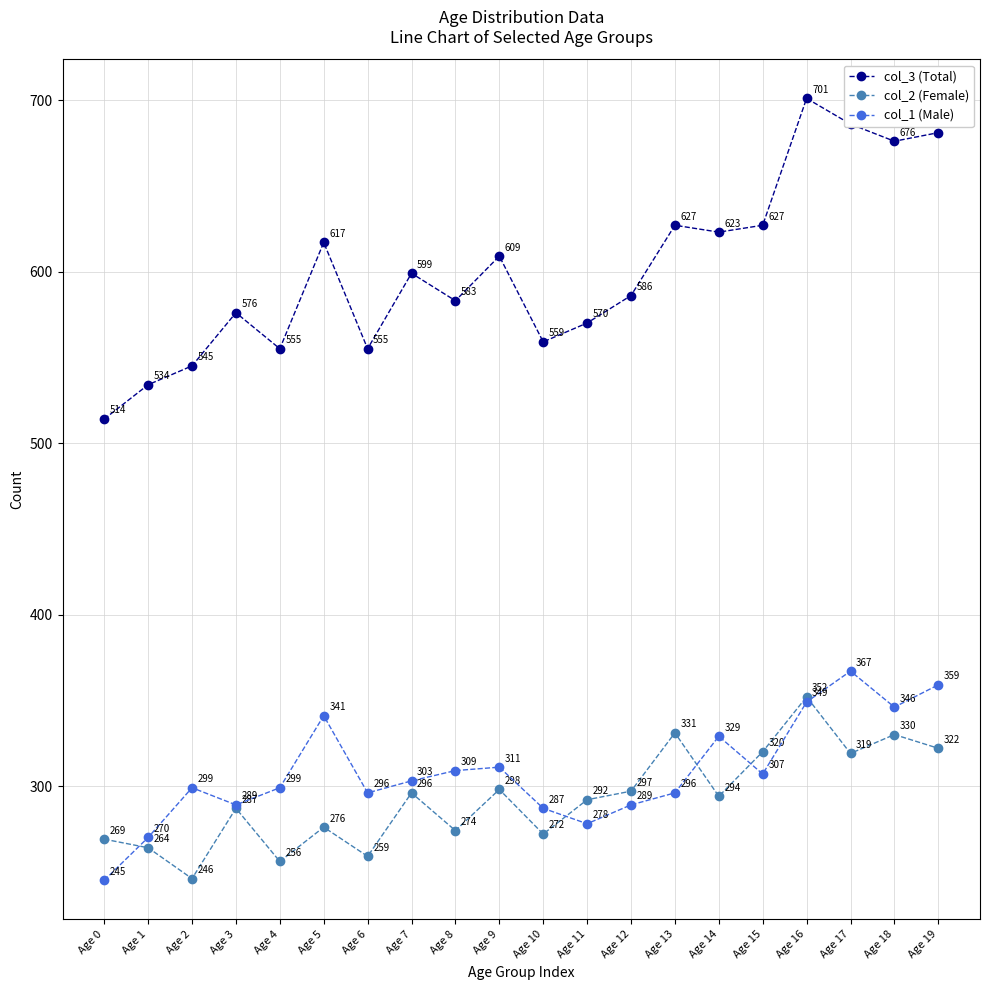

At which category does col_2 (Female) reach its first local peak?

Age 3